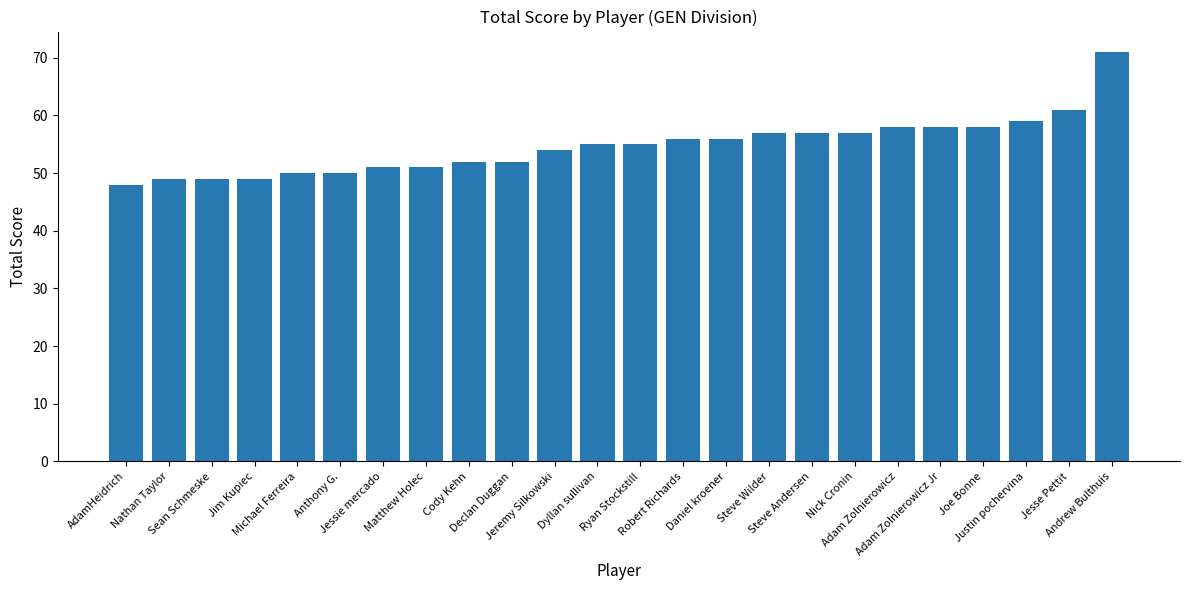

What is the value of the 11th bar from the left?

54